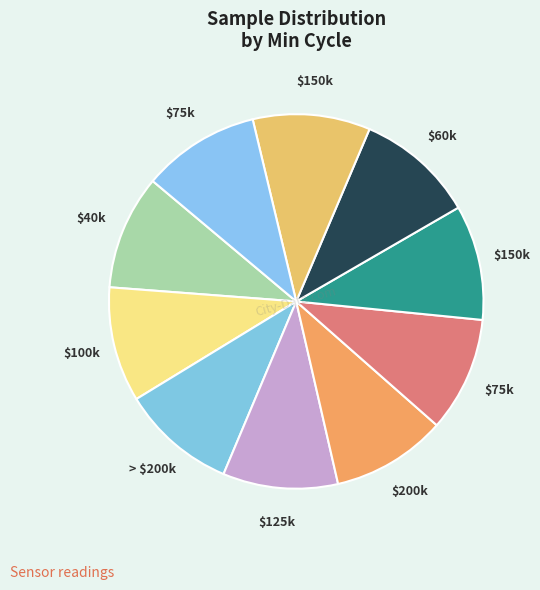

How many slices are in this pie chart?

10